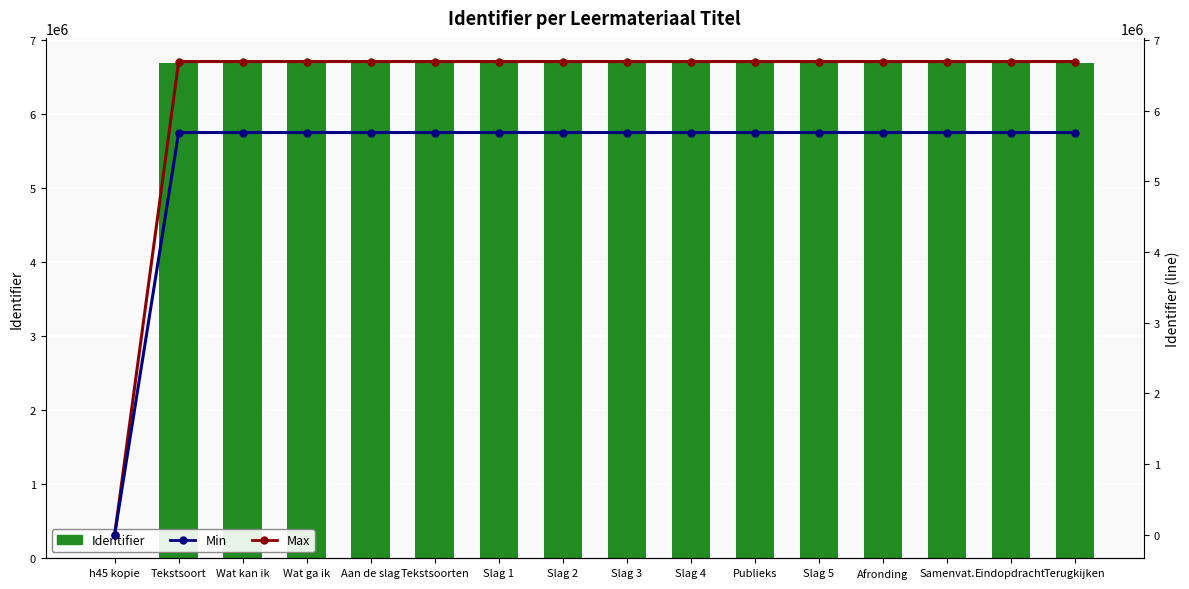

Does the chart contain stacked bars?

No